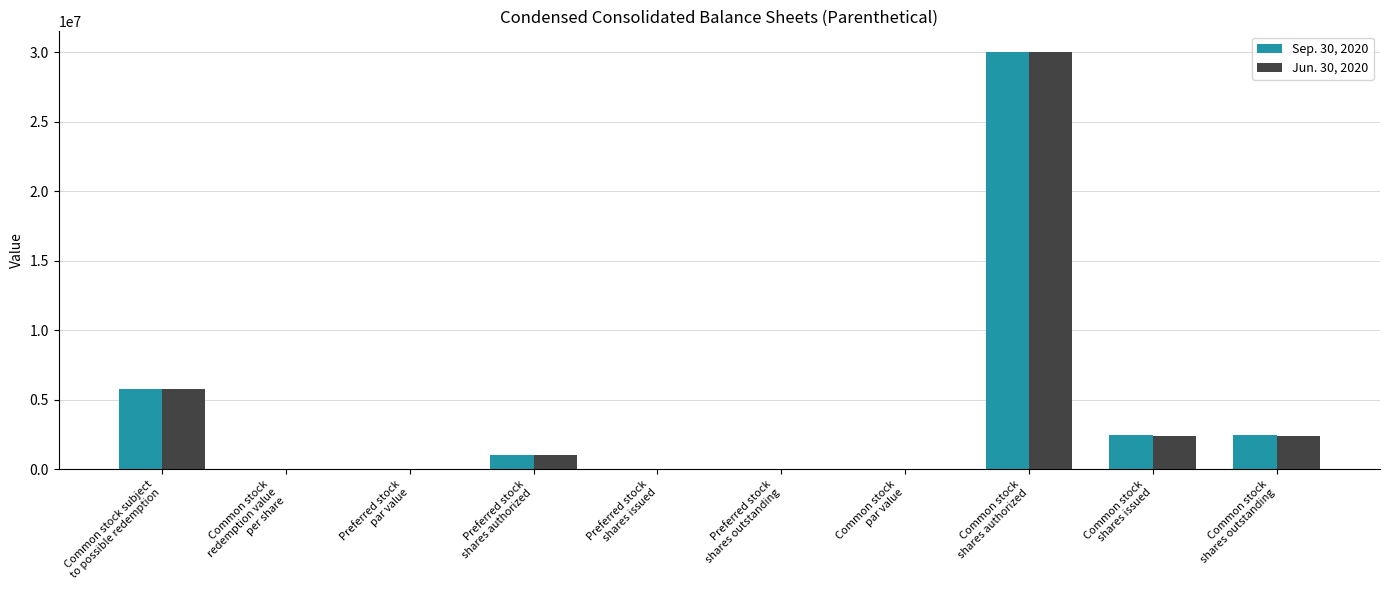

What is the highest value of the Sep. 30, 2020 series?

30000000.0